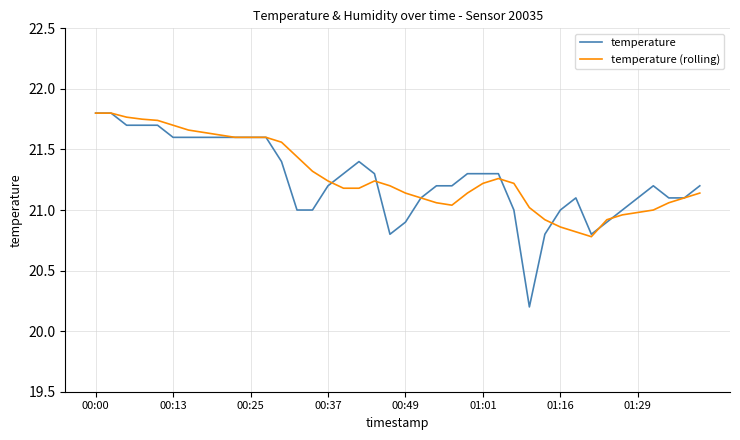

Which series ends up on top after the final intersection of temperature and temperature (rolling)?

temperature